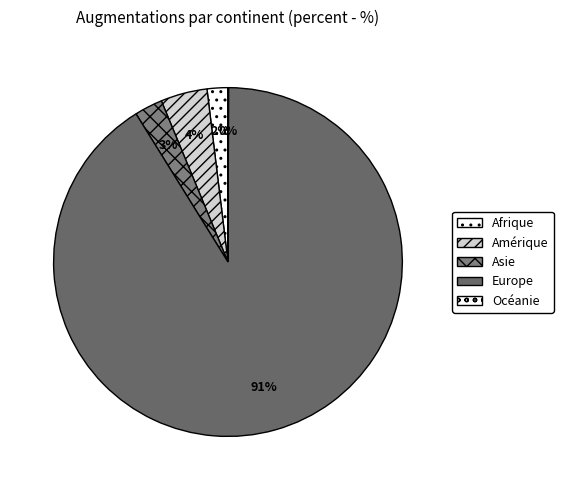

Is Amérique the majority of the pie?

No